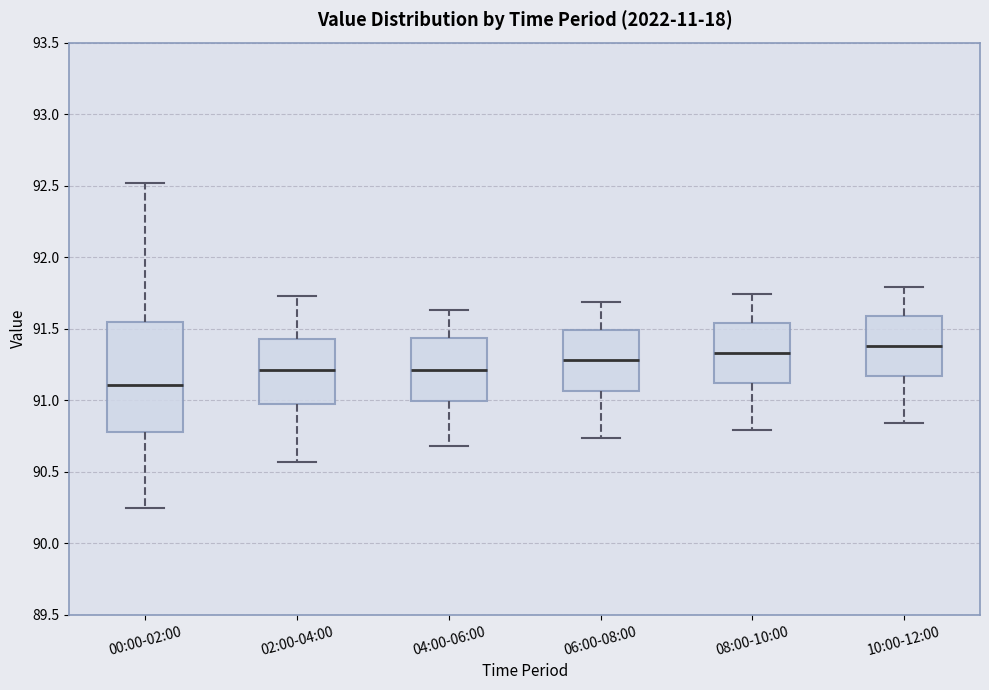

Which box has the lowest median line?

00:00-02:00